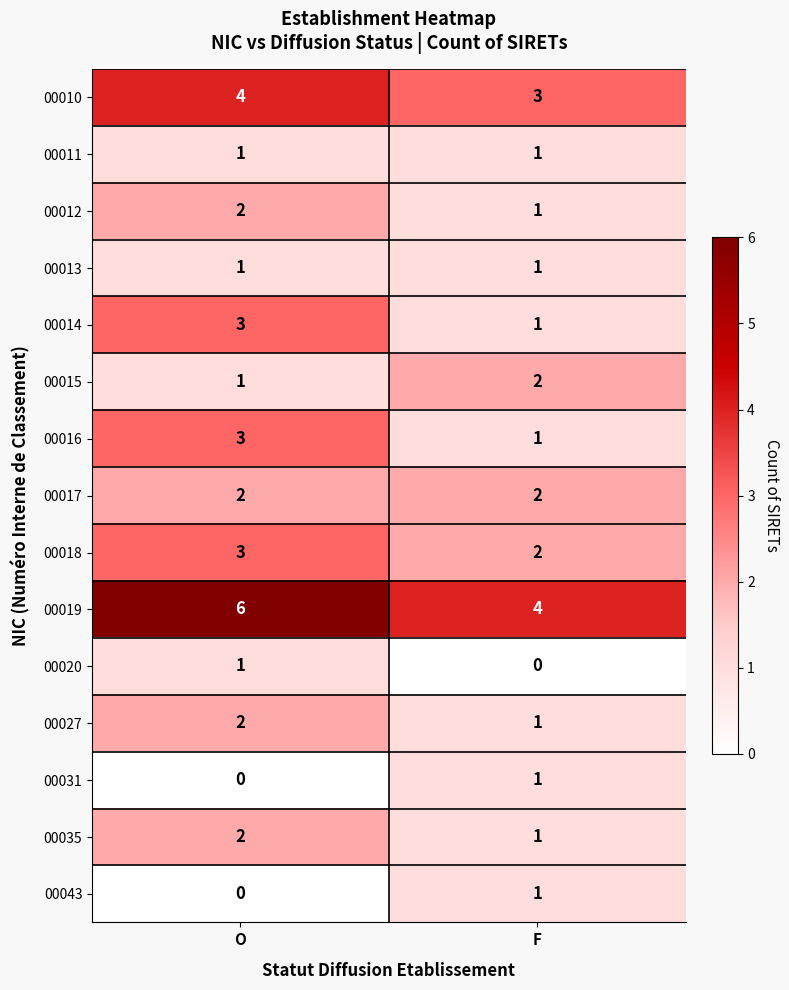

How many distinct data groups are displayed?

15